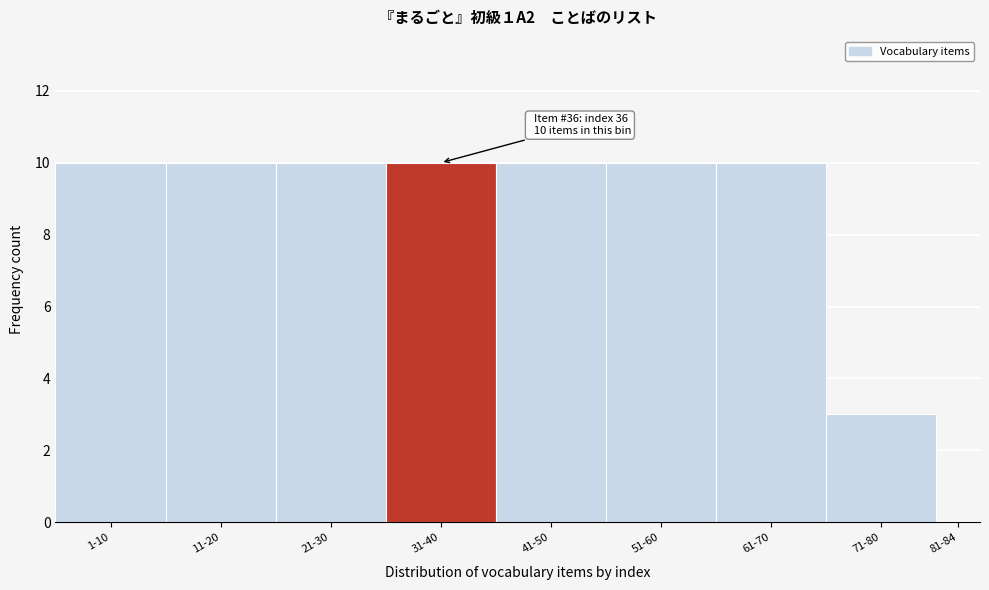

Reading left to right, what are all the values shown in this chart?

1-10=10	11-20=10	21-30=10	31-40=10	41-50=10	51-60=10	61-70=10	71-80=3	81-84=0